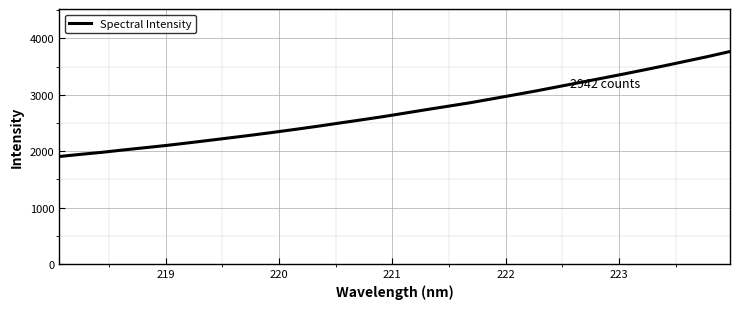

What is the average value?

2713.9